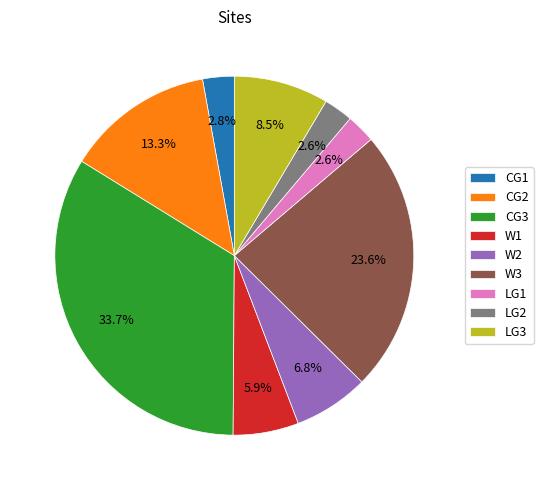

To the nearest percent, what percentage of the pie is LG1?

3%